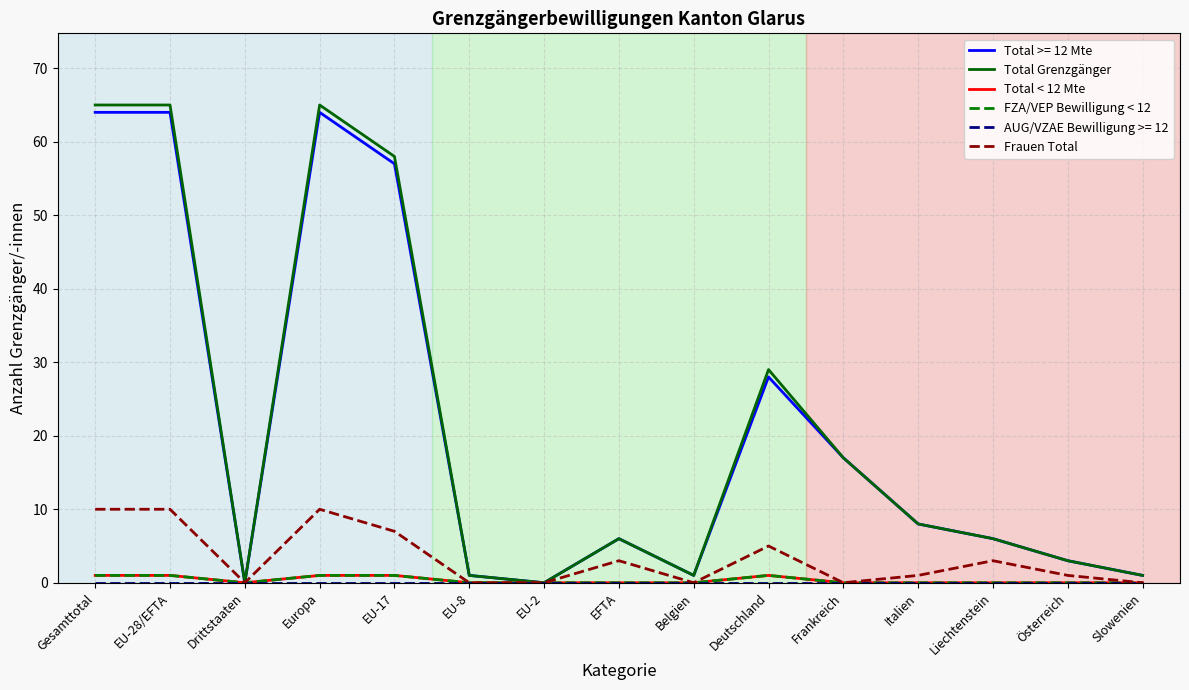

What is the label of the 11th point from the right?

EU-17